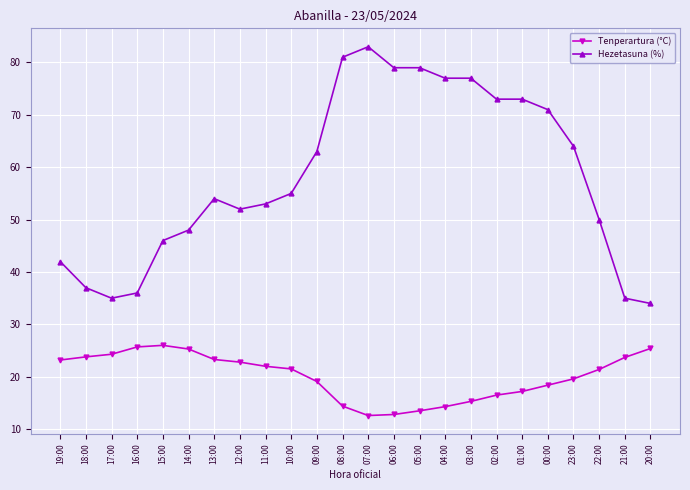

What is the maximum value for Tenperartura (°C)?

26.0